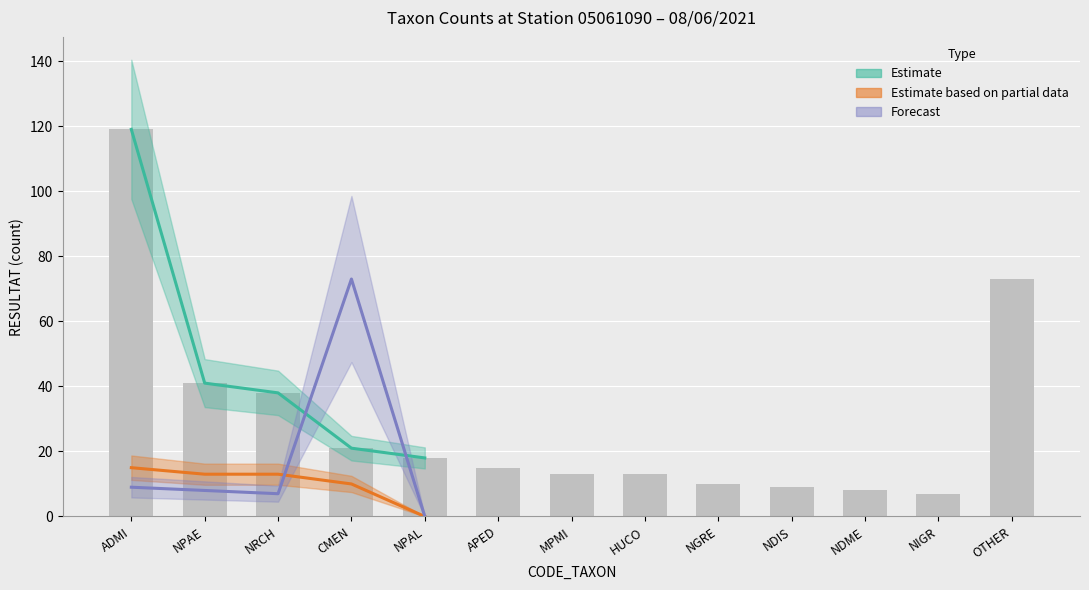

Rank the series at CMEN from lowest to highest value.

Estimate based on partial data, Estimate, Forecast